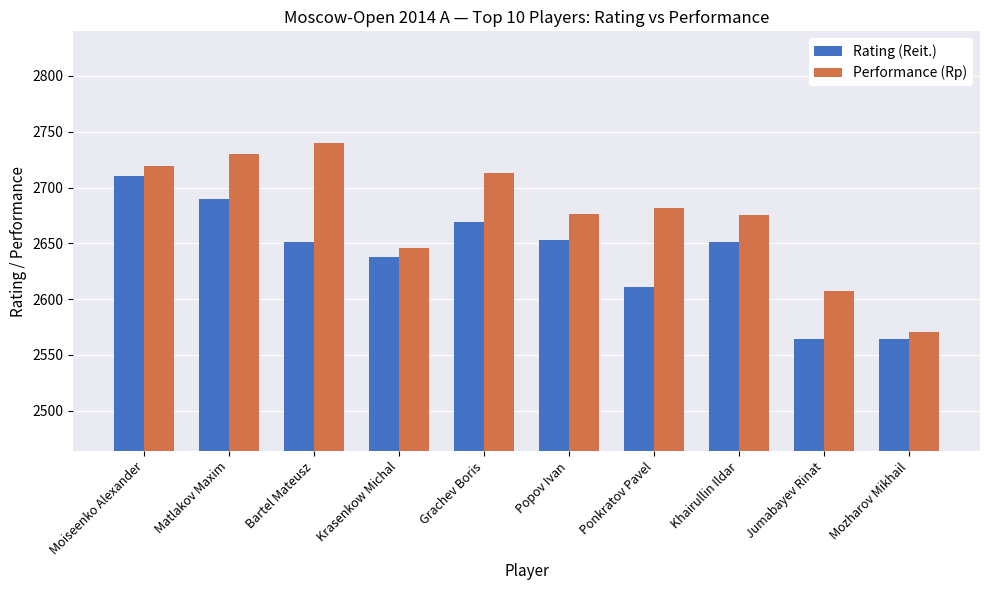

What is the difference between the second highest and second lowest values in the Performance (Rp) series?

123